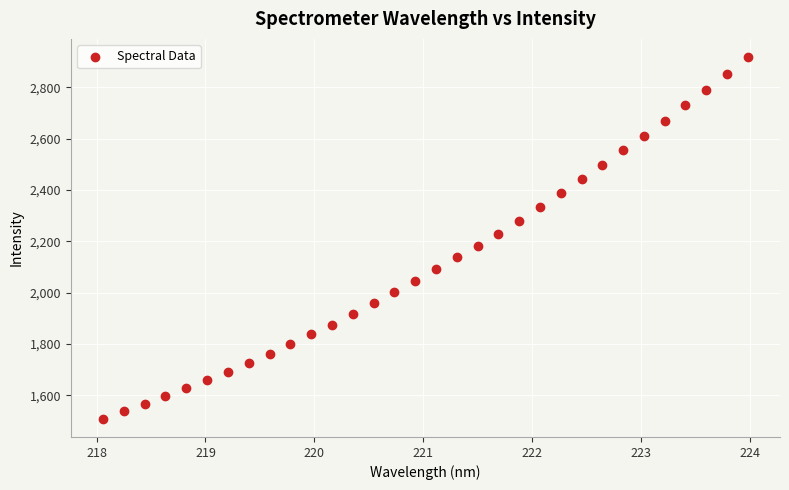

What is the range of Y values (max minus min)?

1409.7